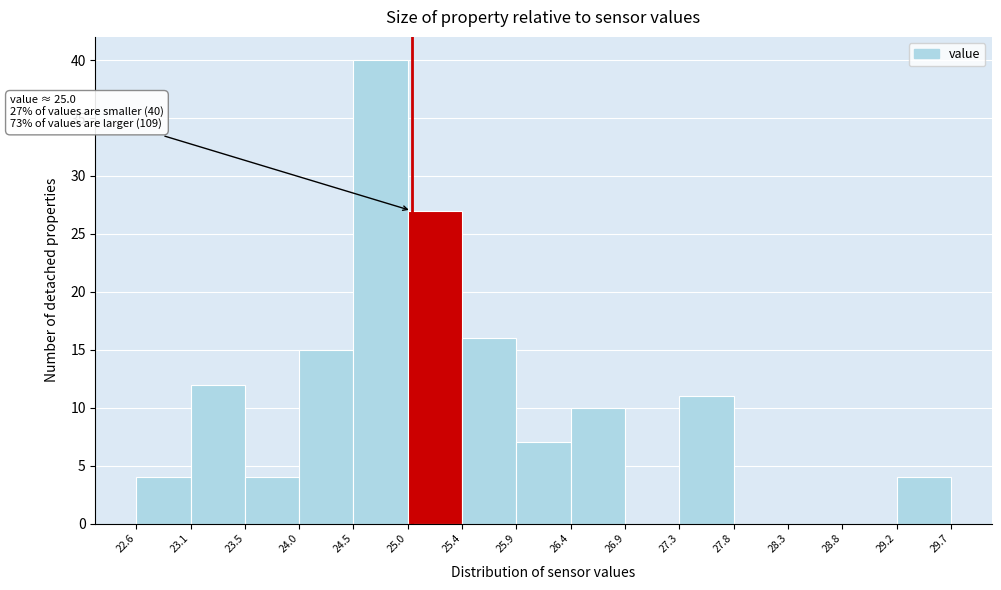

Over which range of the x-axis is the bar tallest?

24.5 to 25.0